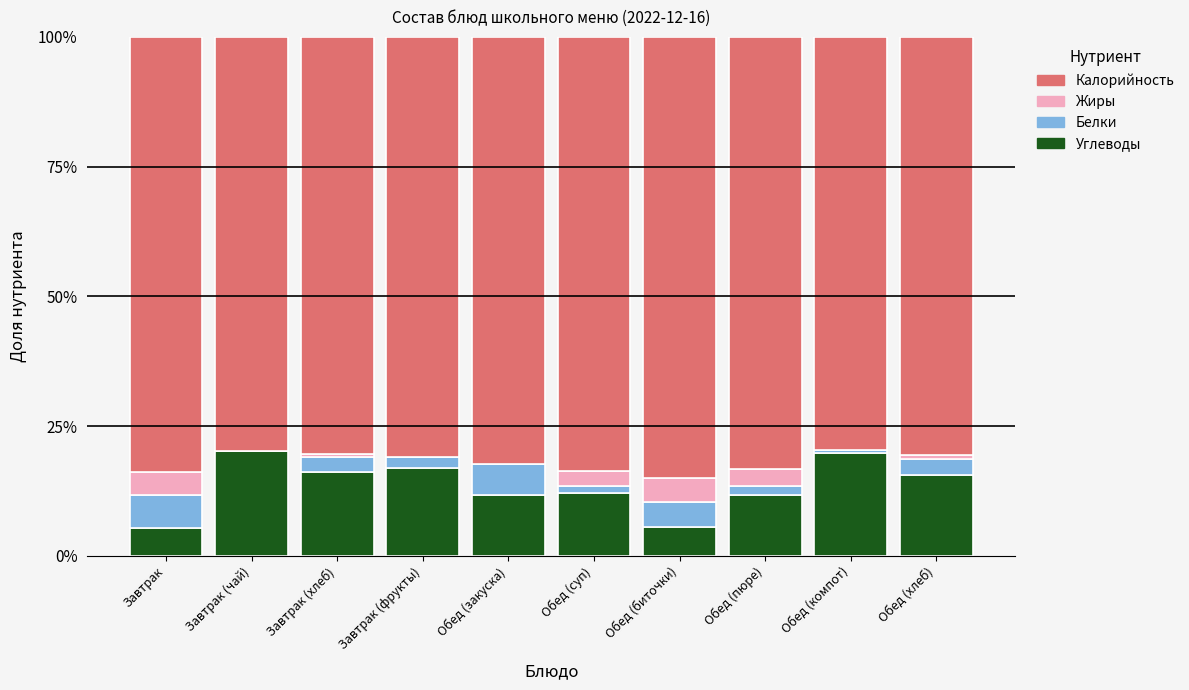

What is the total value across all series at Обед (биточки)?

100.0